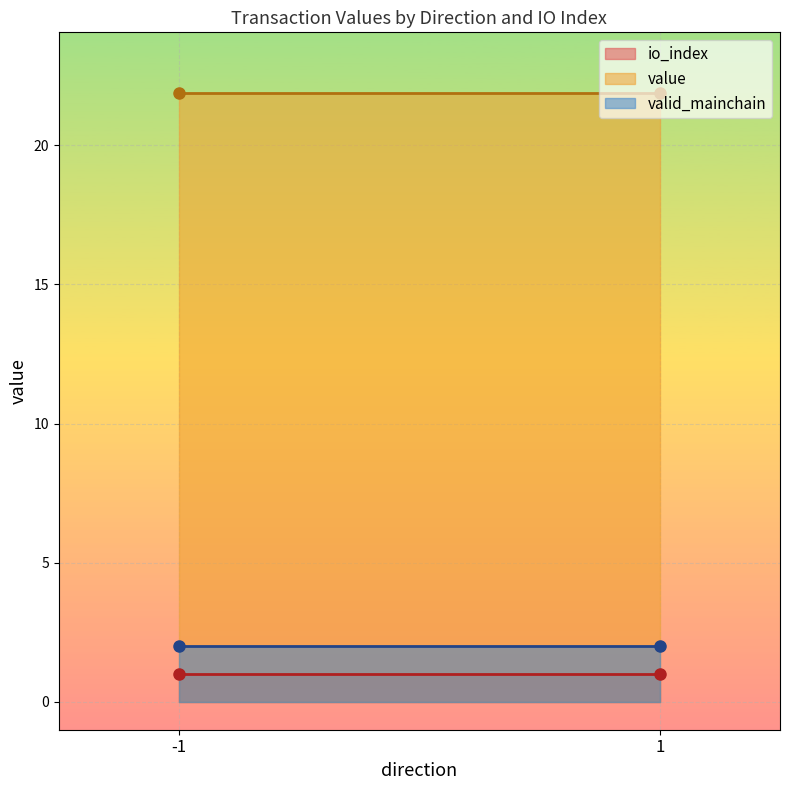

What is the average value of the io_index series?

1.0